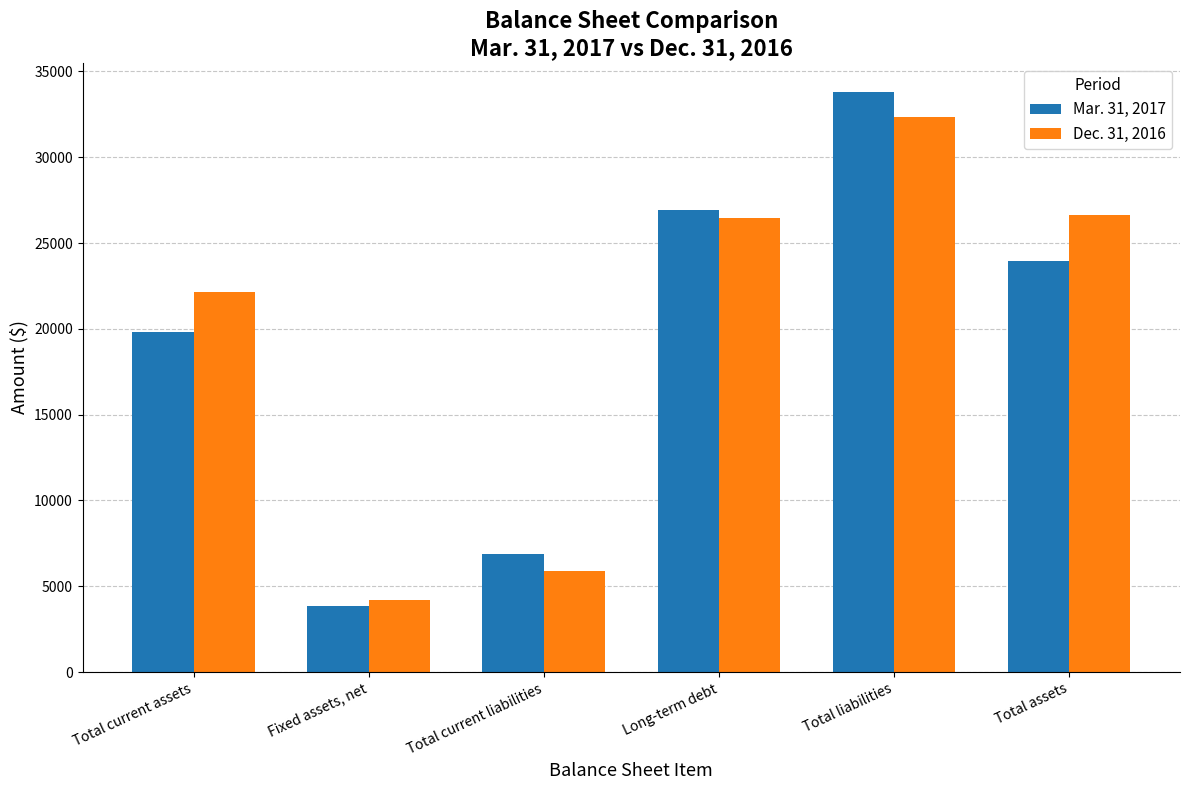

What position from the right is Total current liabilities?

4